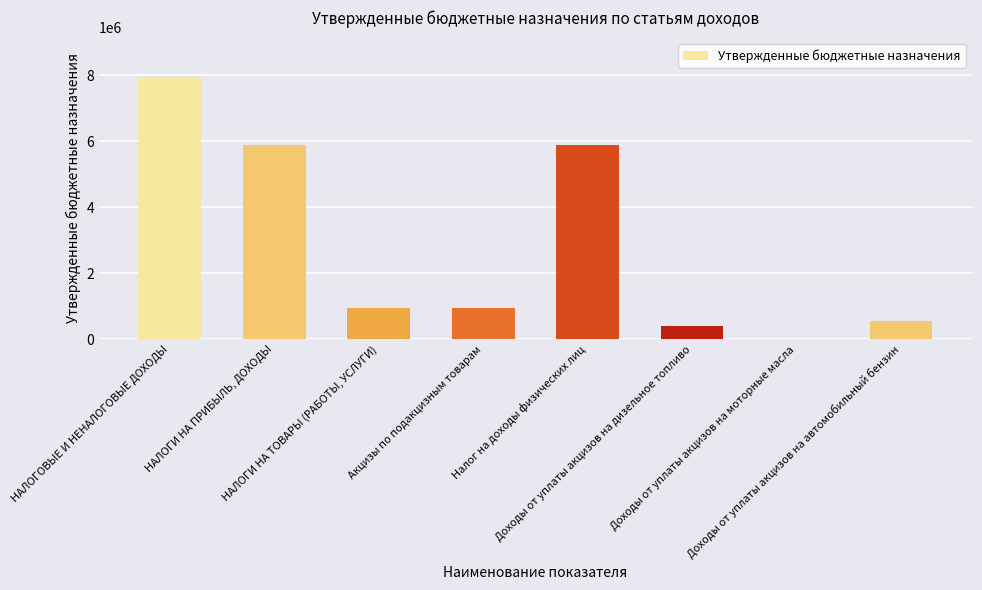

Count the number of categories in the chart.

8